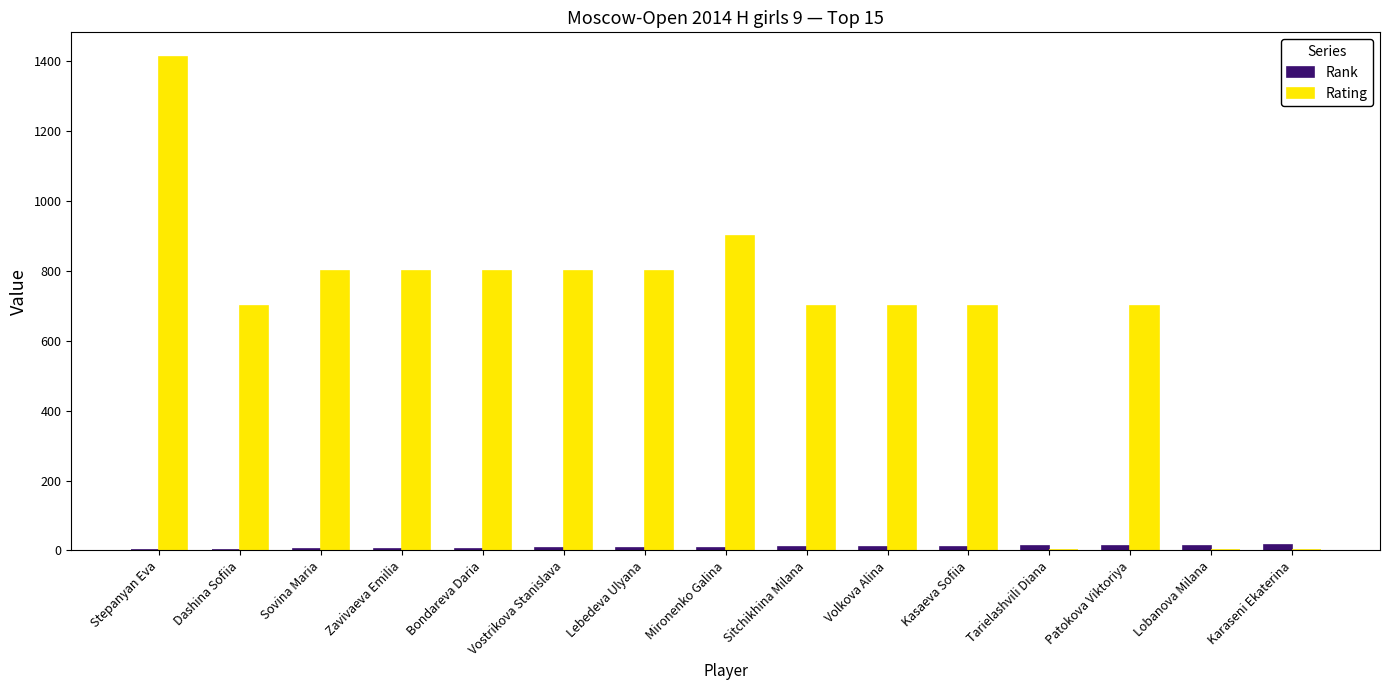

Which series has the largest total across all categories?

Rating